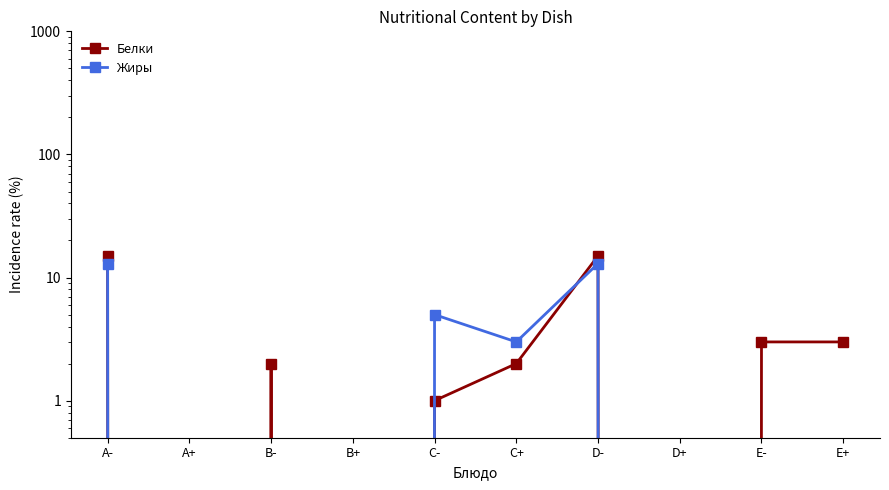

At how many categories does at least one series exceed 3?

3